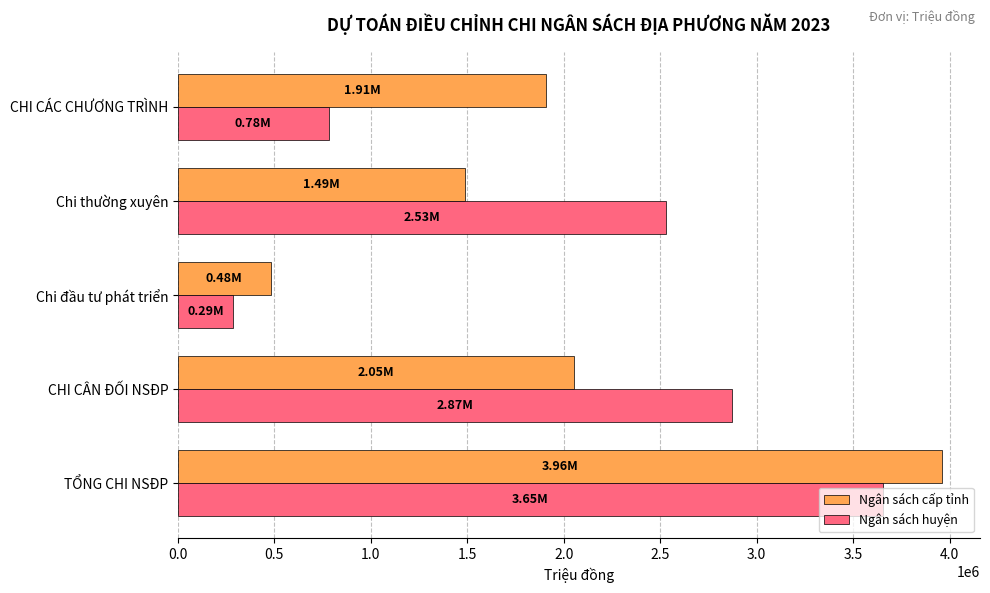

What are all the series names shown in the legend?

Ngân sách cấp tỉnh, Ngân sách huyện